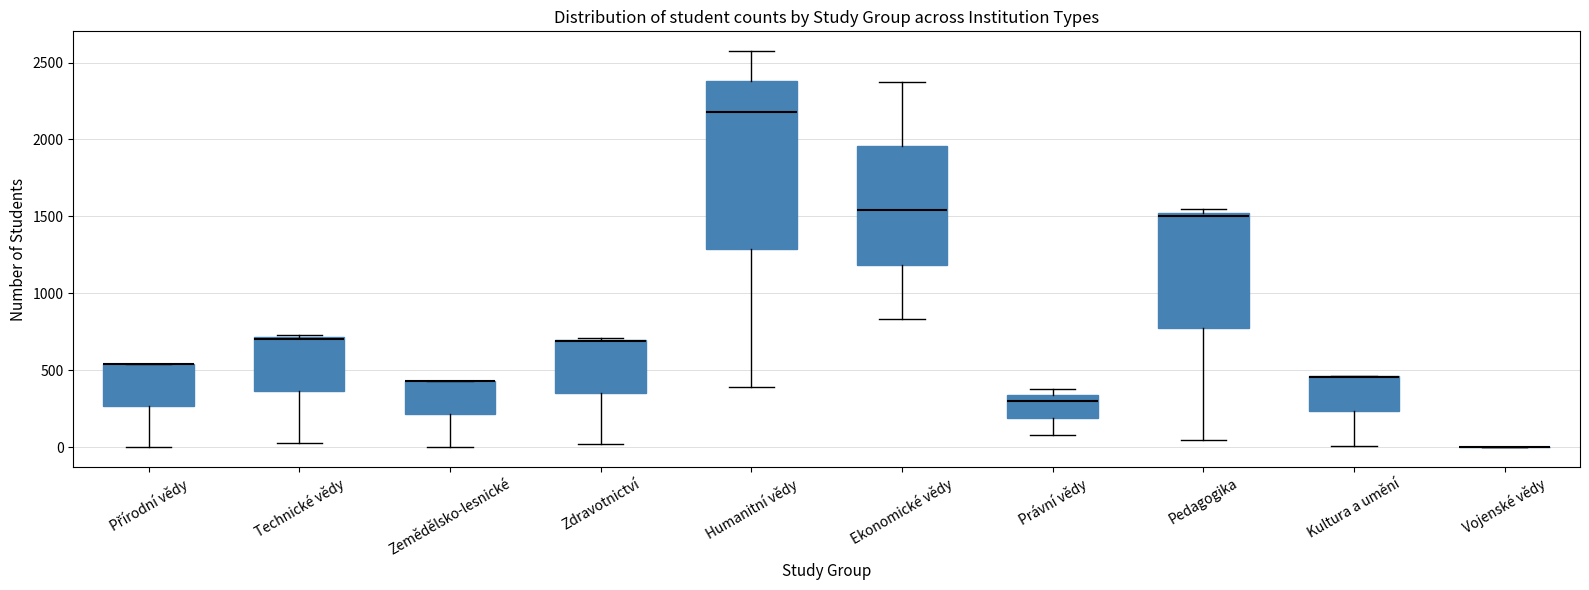

Reading left to right, read every box against the y-axis: the position of its median line, the range the box covers, and the ends of its whiskers. The values are not printed on the chart, so give them approximately, as read against the axis.

Přírodní vědy: median 550 (drawn on the box's upper edge), box 250 to 550, whiskers 0 to 550
Technické vědy: median 700, box 350 to 700, whiskers 50 to 750
Zemědělsko-lesnické: median 450 (drawn on the box's upper edge), box 200 to 450, whiskers 0 to 450
Zdravotnictví: median 700 (drawn on the box's upper edge), box 350 to 700, whiskers 0 to 700
Humanitní vědy: median 2200, box 1300 to 2400, whiskers 400 to 2550
Ekonomické vědy: median 1550, box 1200 to 1950, whiskers 850 to 2350
Právní vědy: median 300, box 200 to 350, whiskers 100 to 400
Pedagogika: median 1500, box 750 to 1550, whiskers 50 to 1550 (just above the box's upper edge)
Kultura a umění: median 450 (drawn on the box's upper edge), box 250 to 450, whiskers 0 to 450
Vojenské vědy: box collapsed to a line at 0, whiskers 0 to 0